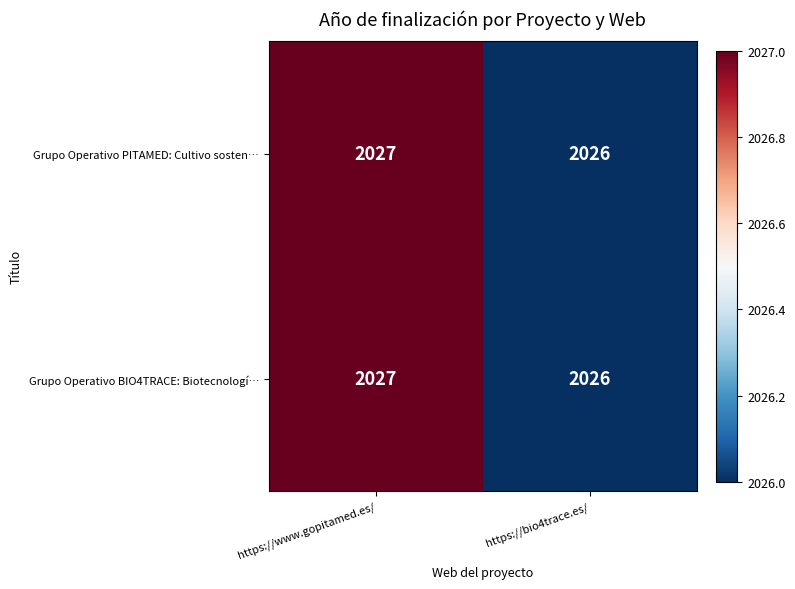

List the labels in order of Grupo Operativo BIO4TRACE: Biotecnologí… value, largest first.

https://www.gopitamed.es/, https://bio4trace.es/